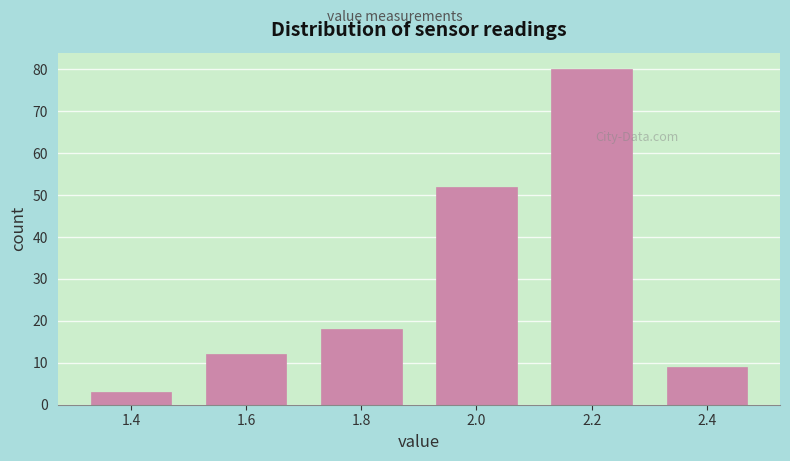

Over which range of the x-axis is the bar tallest?

2.1 to 2.3